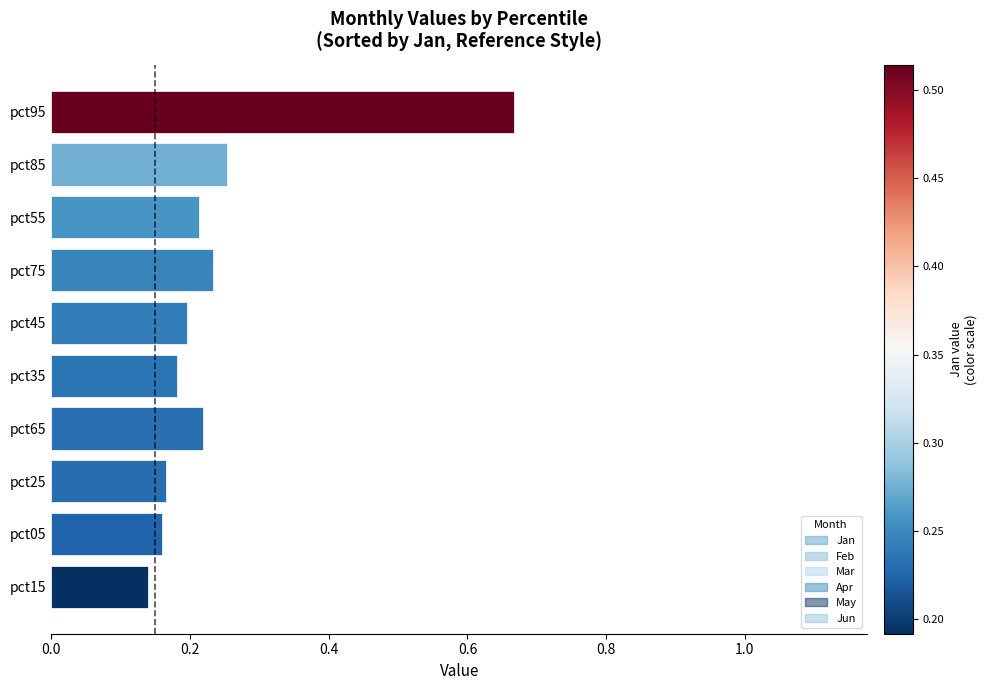

Between pct75 and pct95, which is larger?

pct95